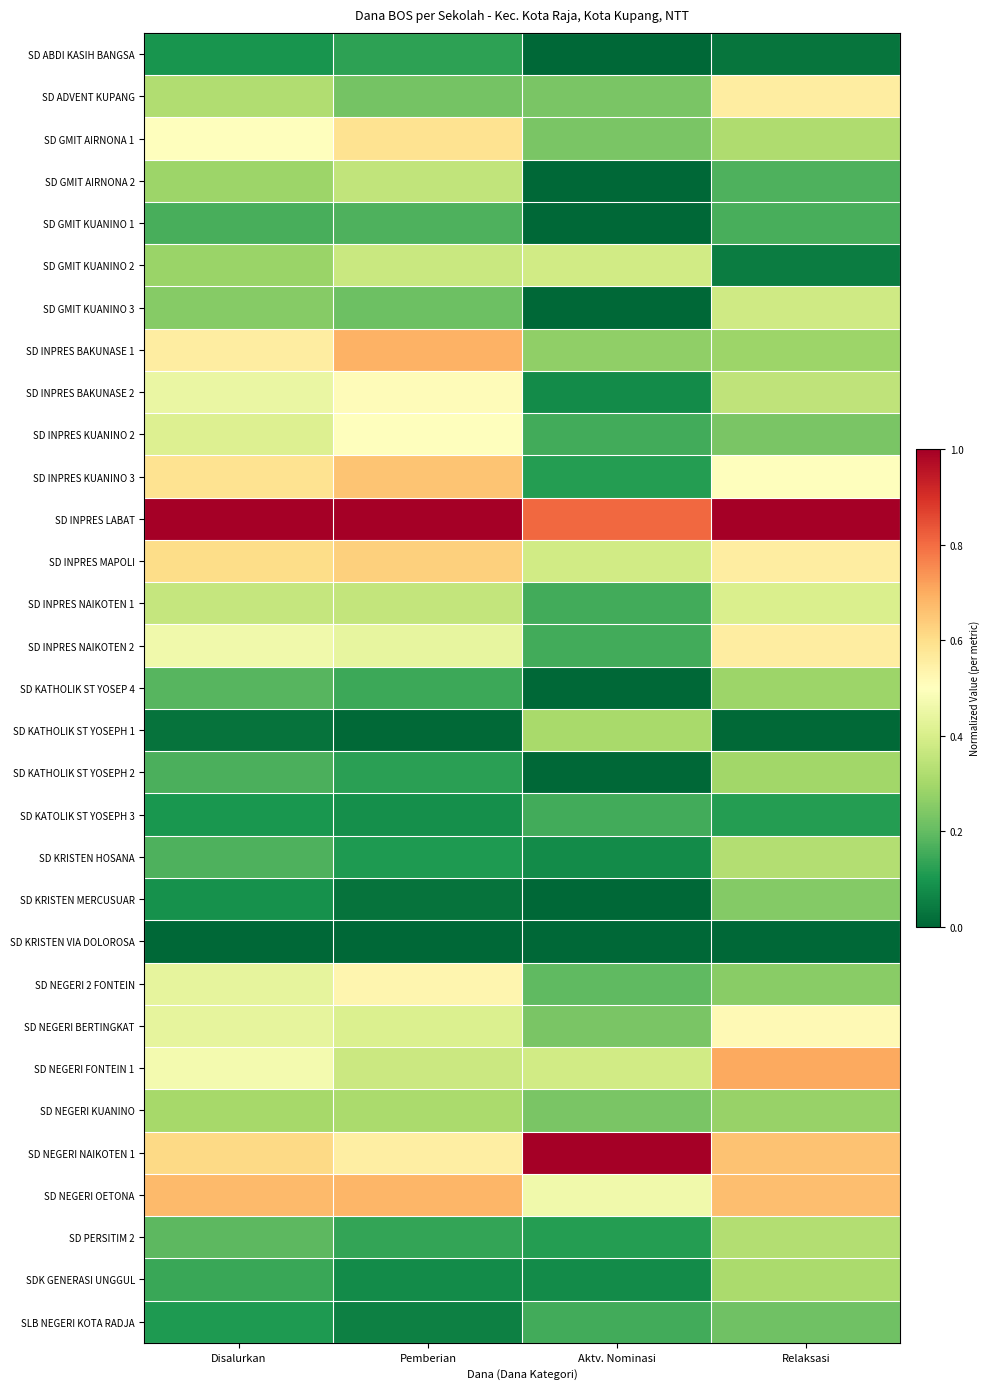

At how many categories does at least one series exceed 0?

4